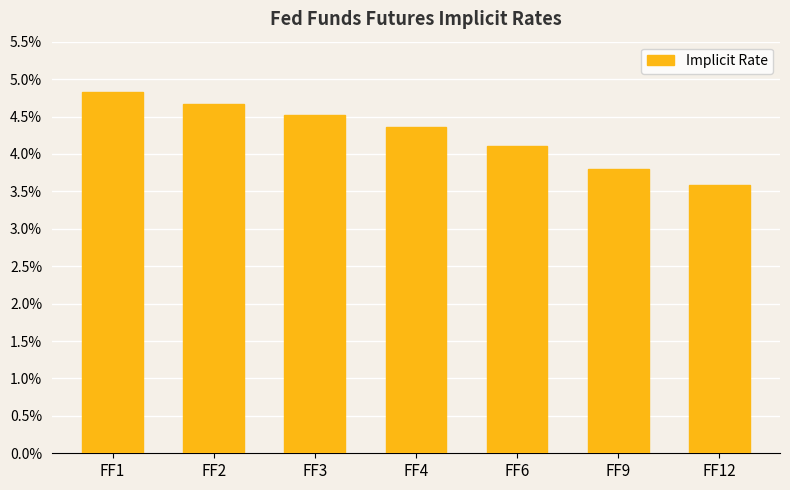

Are the bars horizontal?

No